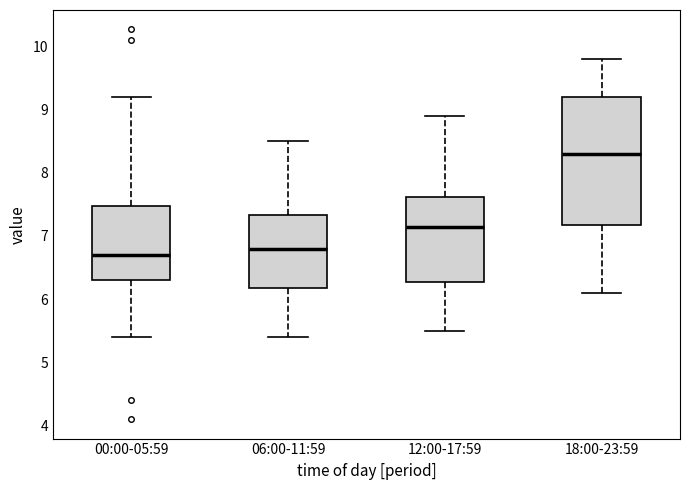

Reading left to right, read every box against the y-axis: the position of its median line, the range the box covers, and the ends of its whiskers. The values are not printed on the chart, so give them approximately, as read against the axis.

00:00-05:59: median 6.7, box 6.3 to 7.5, whiskers 5.4 to 9.2
06:00-11:59: median 6.8, box 6.2 to 7.3, whiskers 5.4 to 8.5
12:00-17:59: median 7.2, box 6.3 to 7.6, whiskers 5.5 to 8.9
18:00-23:59: median 8.3, box 7.2 to 9.2, whiskers 6.1 to 9.8